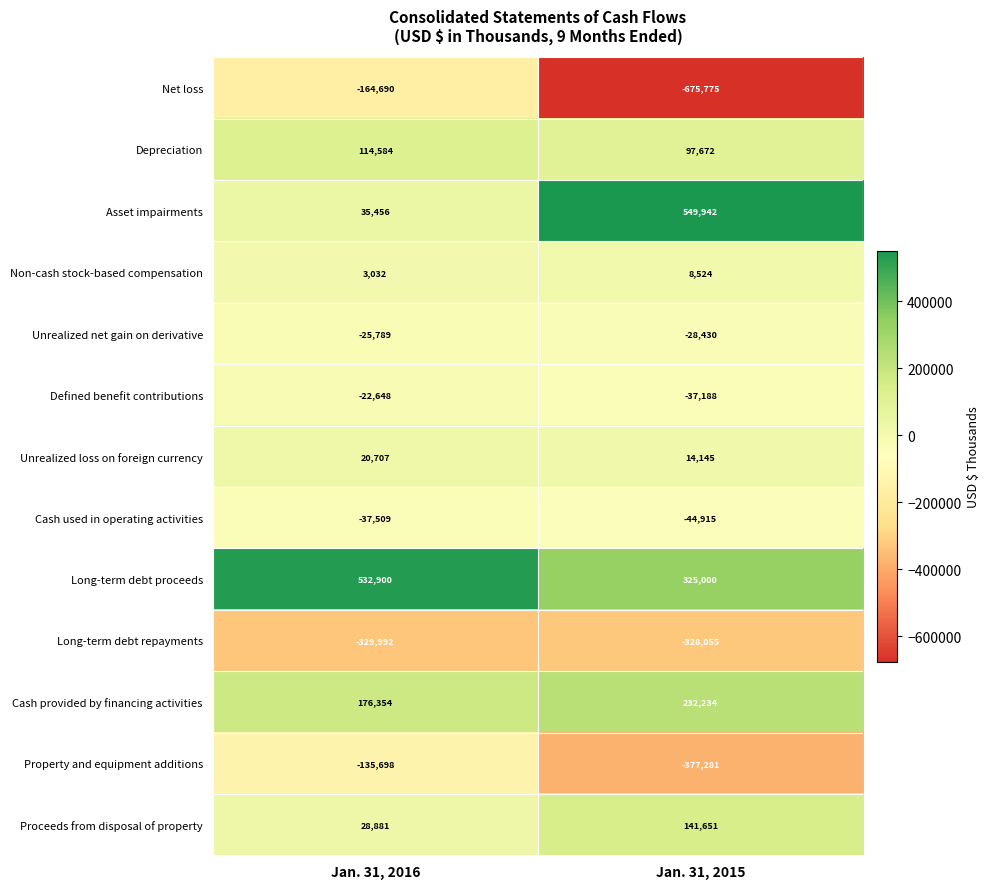

What is the maximum value shown in the chart?

549942